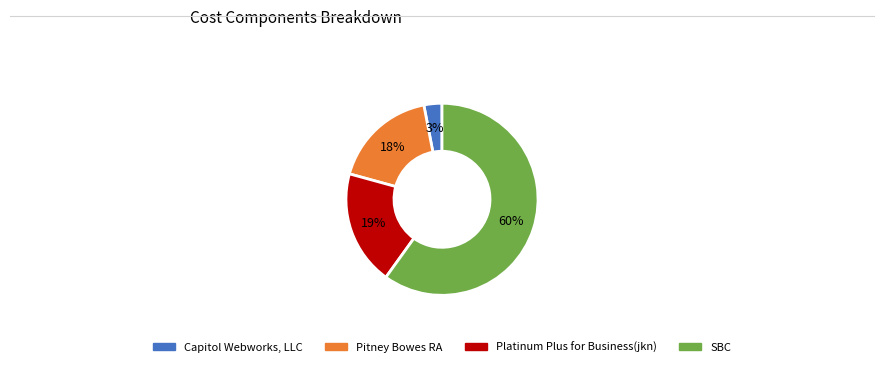

Is it true that Pitney Bowes RA is 10% of the pie?

False